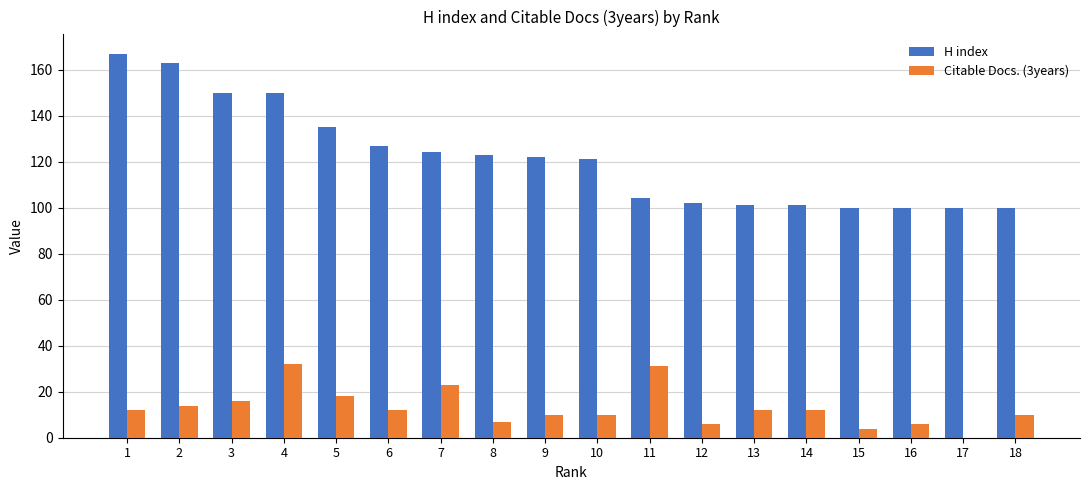

True or false: H index has a value of 48 at 14.

False